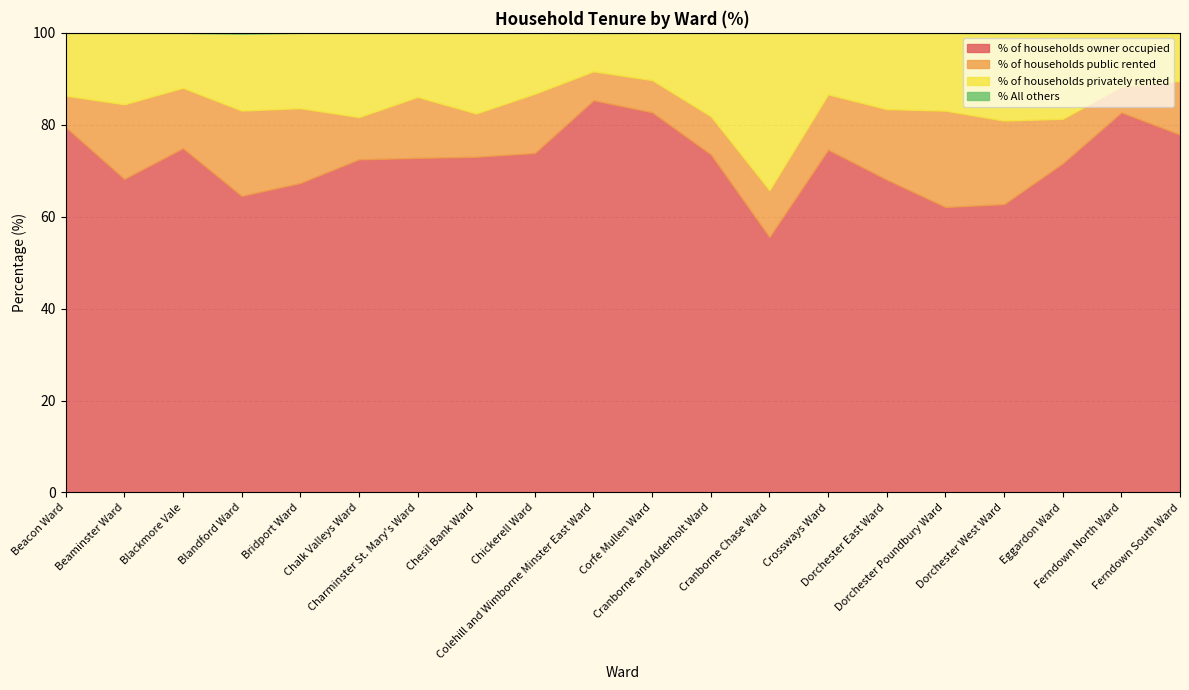

List the series in order of their peak value, lowest first.

% All others, % of households public rented, % of households privately rented, % of households owner occupied